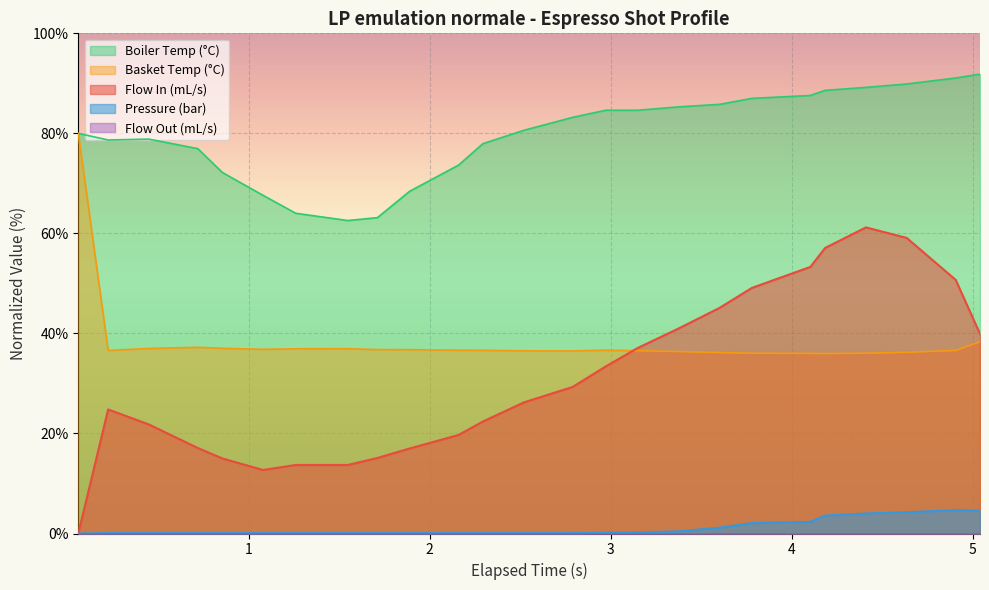

Which series has the largest total across all categories?

Boiler Temp (°C)